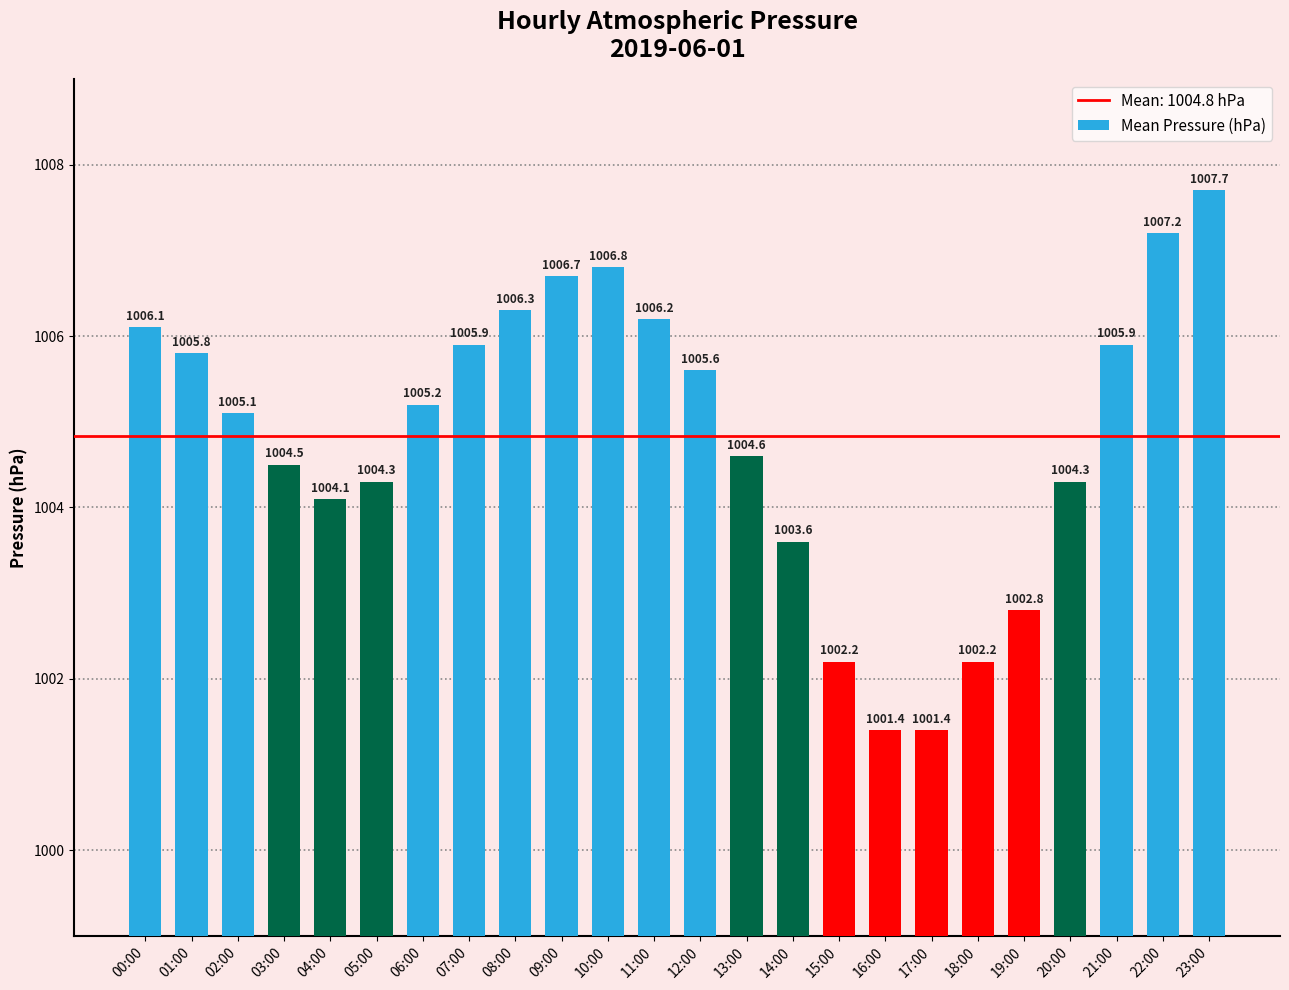

At which label does the data first exceed 1005?

00:00